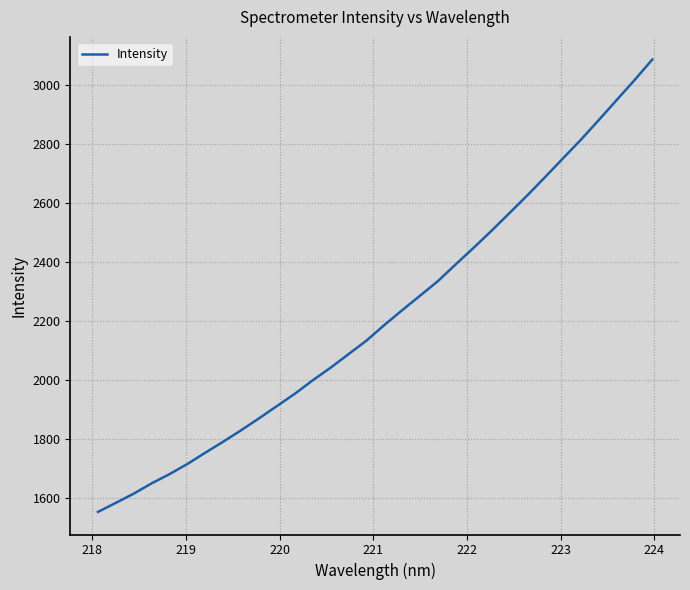

What is the minimum value shown in the chart?

1553.9